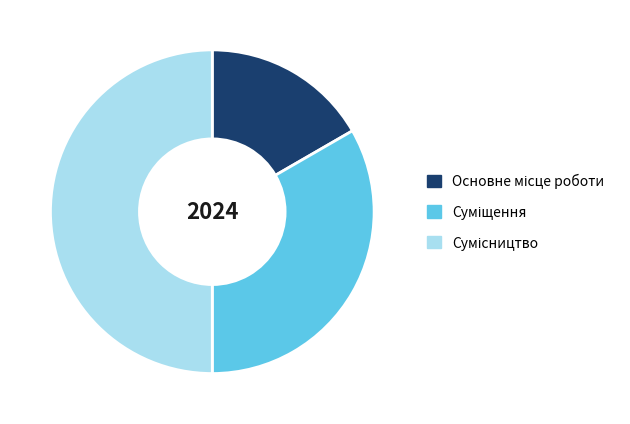

Is Сумісництво the majority of the pie?

No